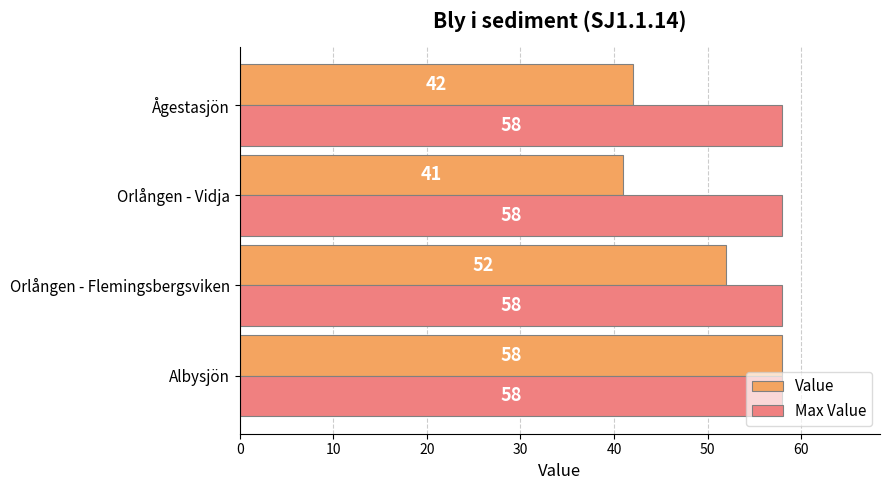

Between Albysjön and Orlången - Vidja, which series saw the biggest shift?

Value